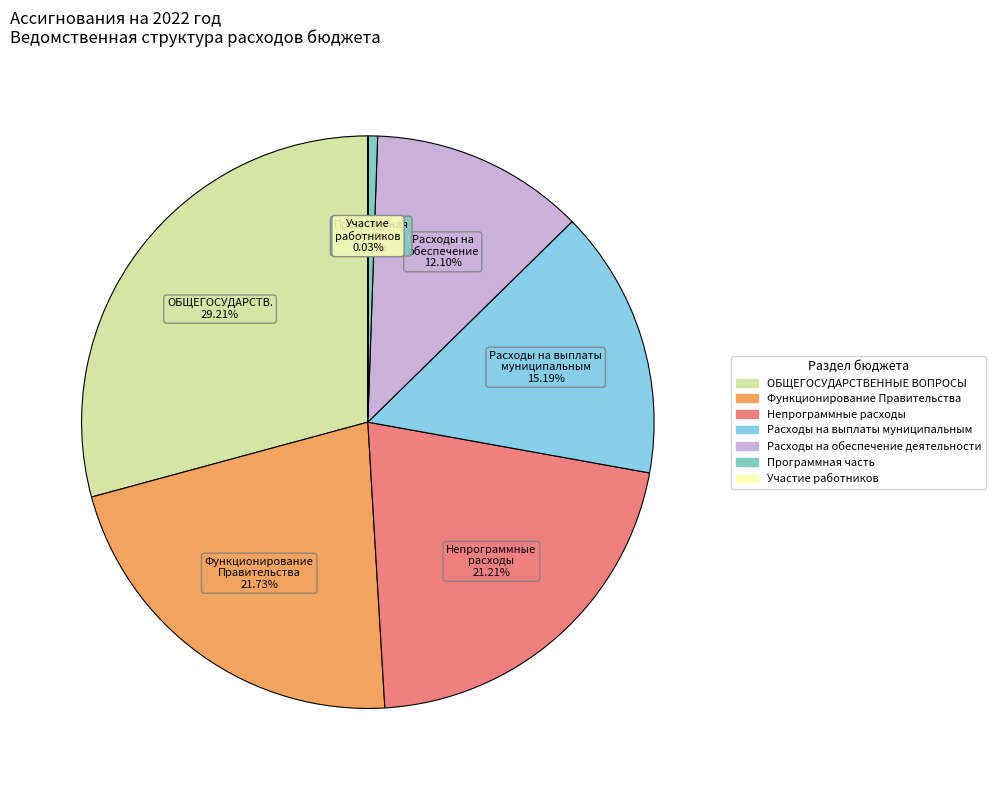

Does any single category account for the majority?

No